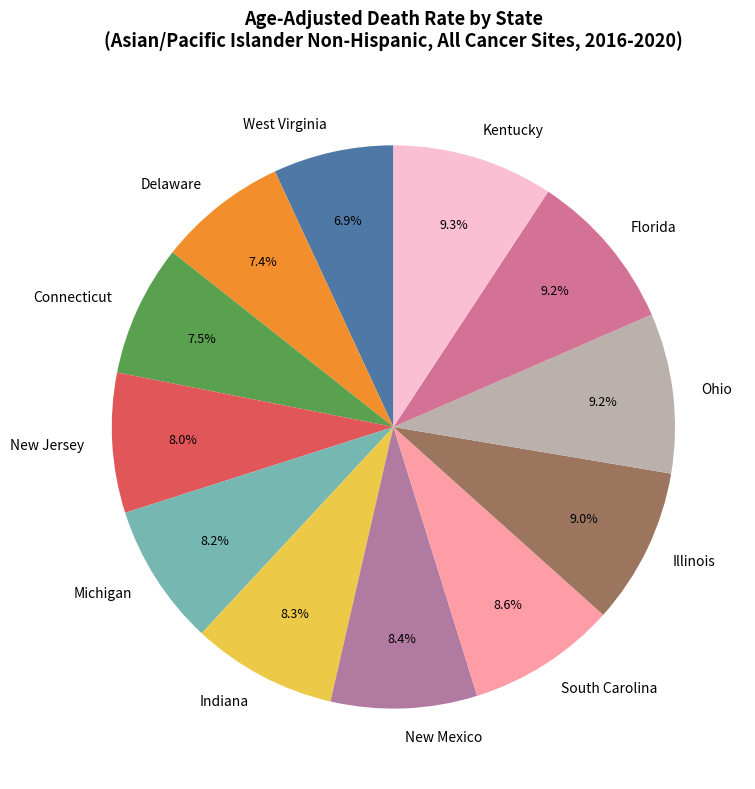

Does New Mexico account for over 50% of the chart?

No